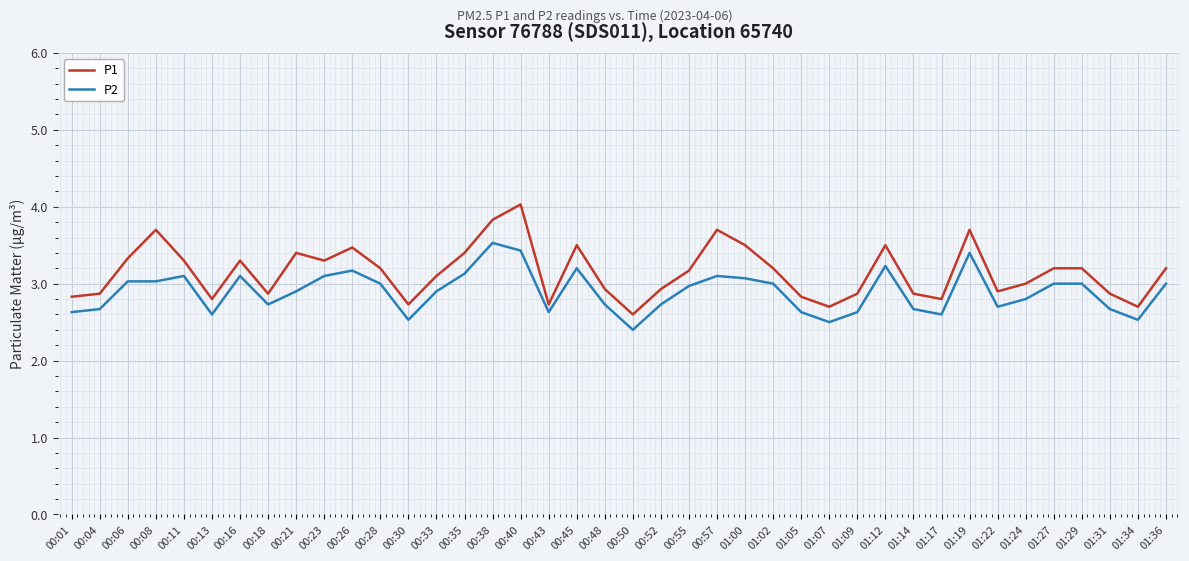

Is this an area chart (filled region under the line)?

No